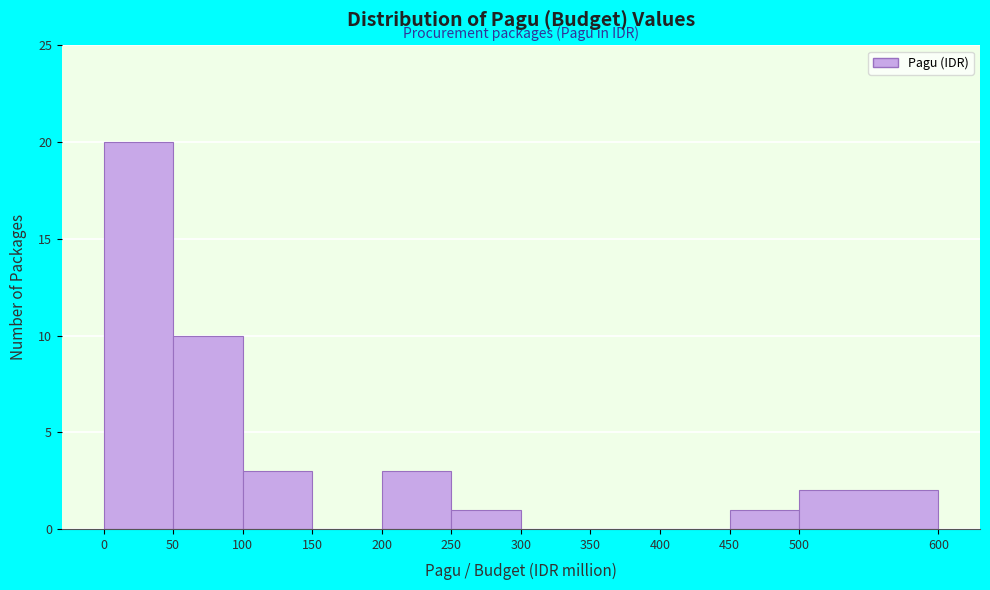

Reading left to right, transcribe all the data shown in this chart.

0=20	50=10	100=3	150=0	200=3	250=1	300=0	350=0	400=0	450=1	500=2